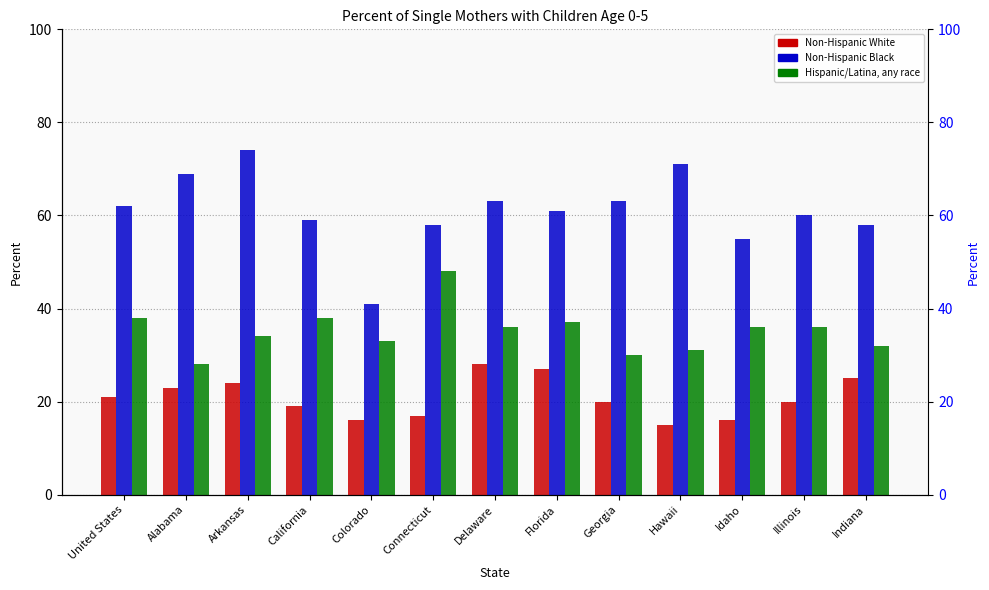

Rank the series by their maximum value, from lowest to highest.

Non-Hispanic White, Hispanic/Latina, any race, Non-Hispanic Black